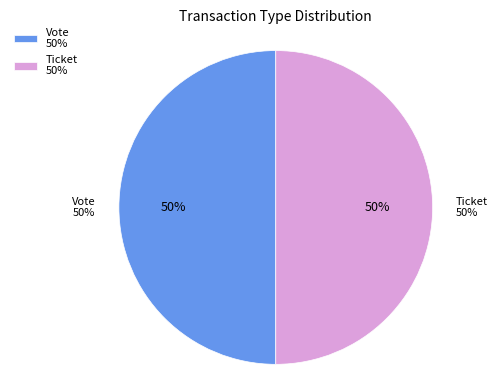

Combined, what portion of the pie is Ticket (io_index=0) and Vote (io_index=1)?

100.0%